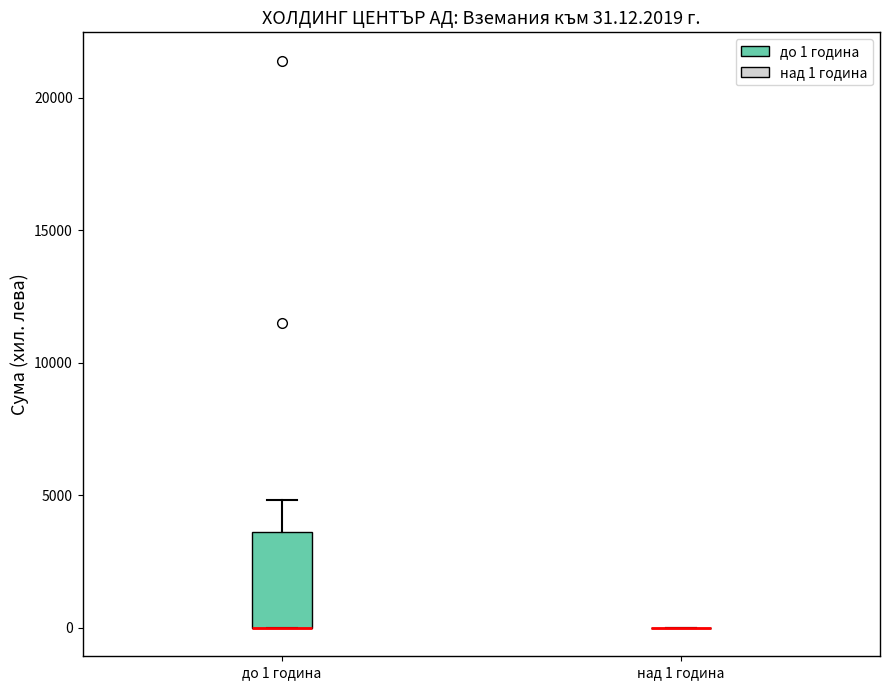

Comparing the boxes themselves (not the whiskers), which one is the tallest?

до 1 година